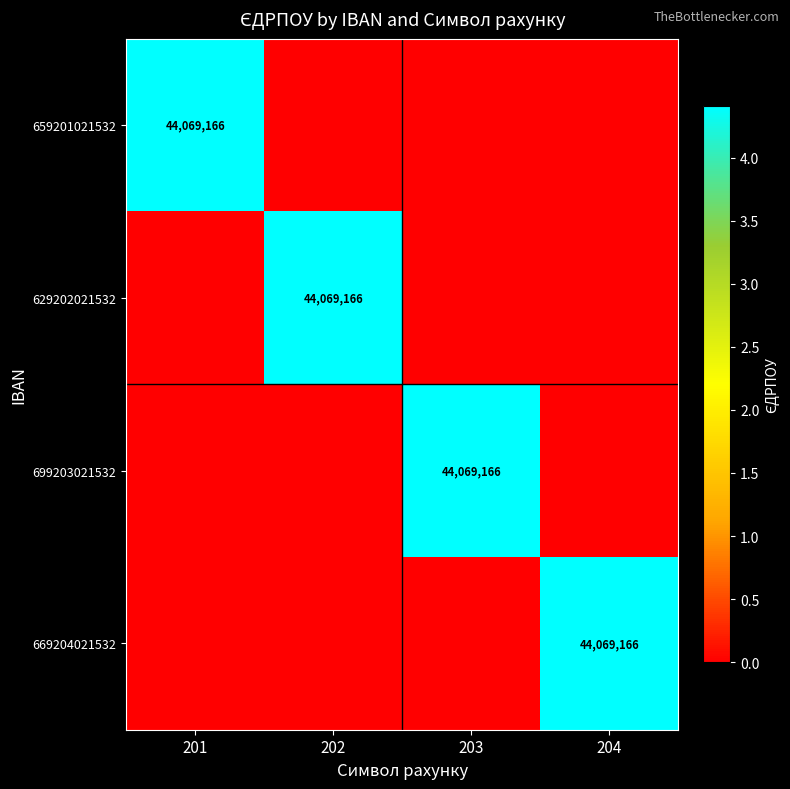

At how many categories does at least one series exceed 15739597?

4